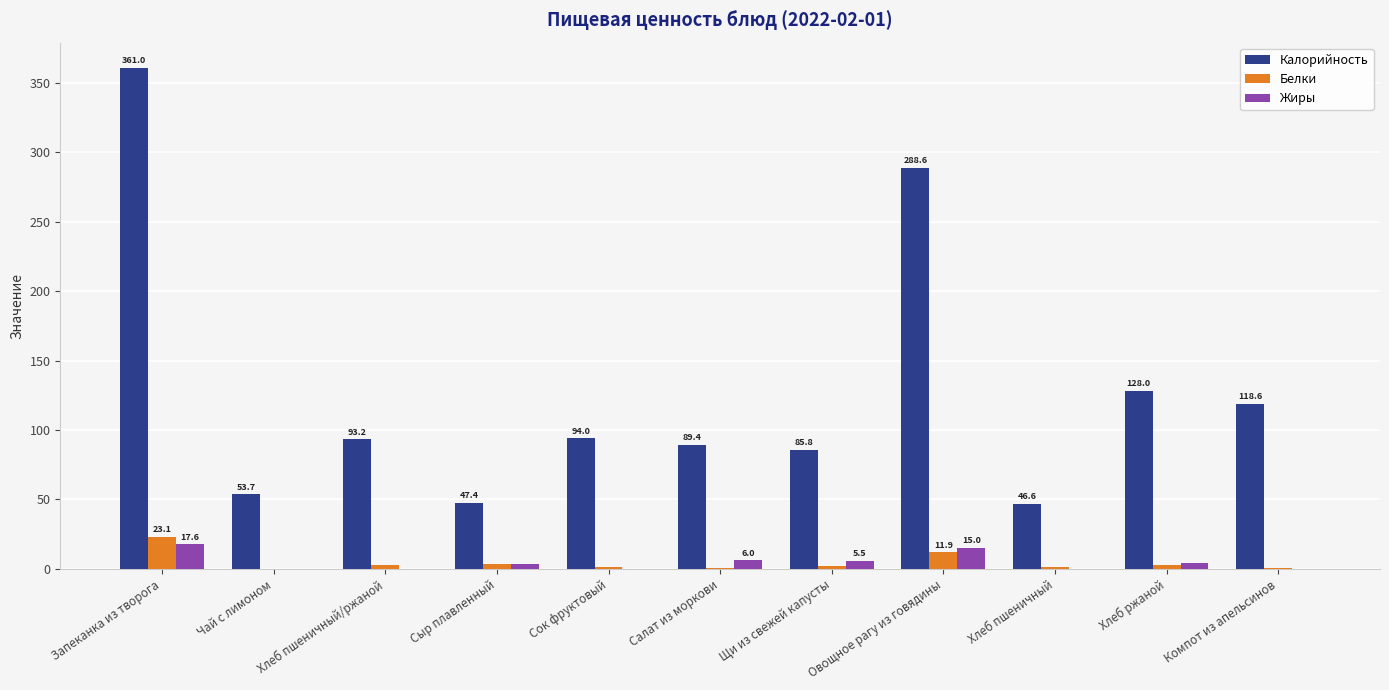

The Калорийность series shows 85.8 at Щи из свежей капусты. True or false?

True